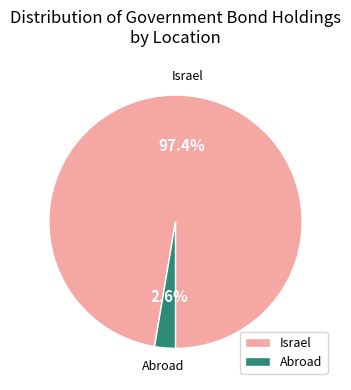

Which category accounts for the majority?

Israel